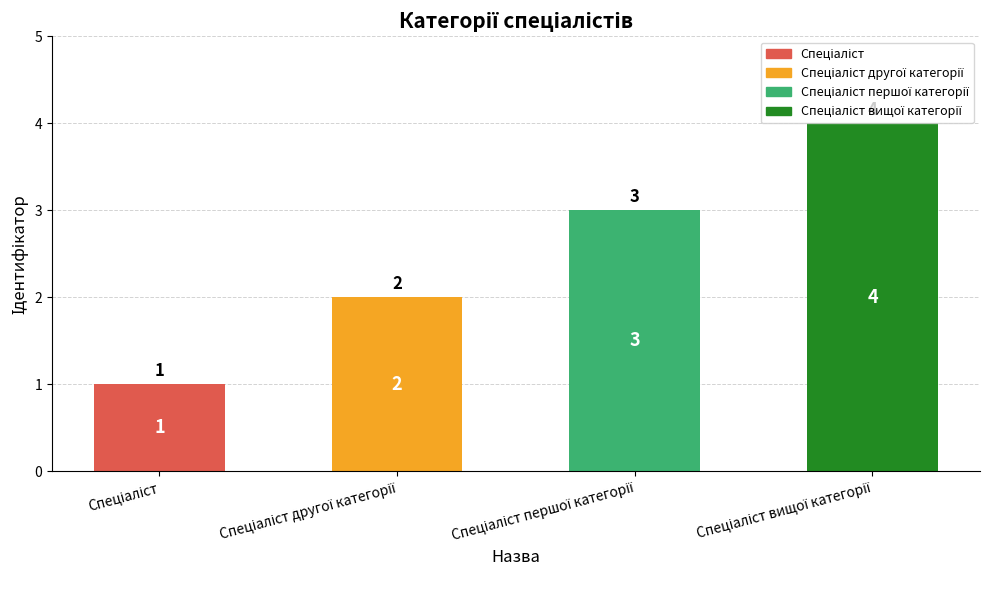

What is the difference between the maximum and minimum values?

3